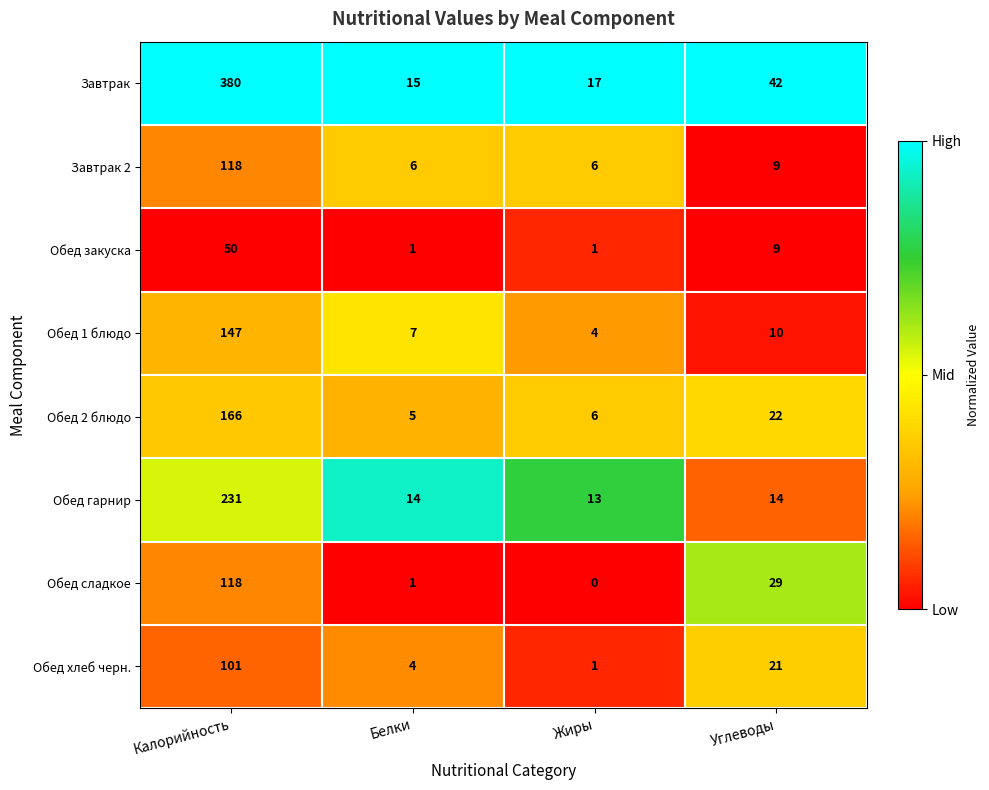

Rank the categories by Обед хлеб черн. value from lowest to highest.

Жиры, Белки, Углеводы, Калорийность